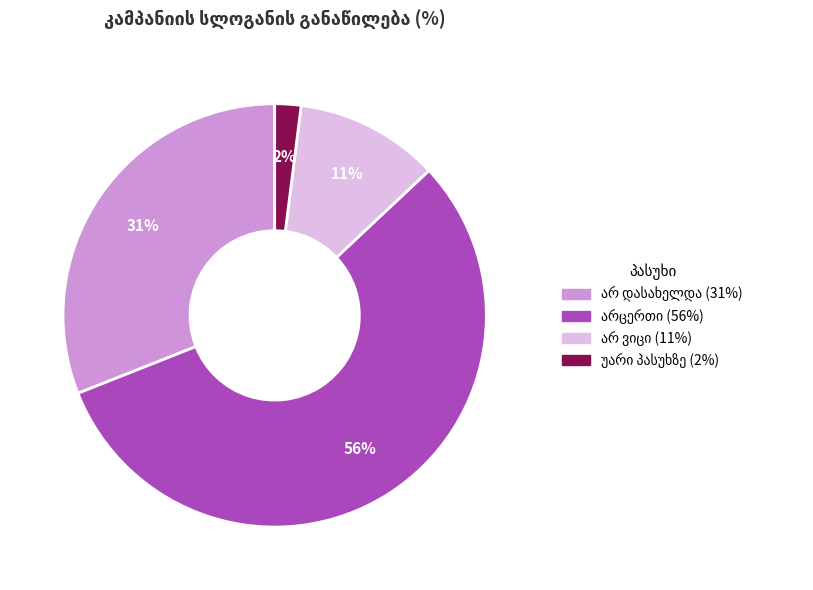

To the nearest percent, what is the average slice percentage?

25%